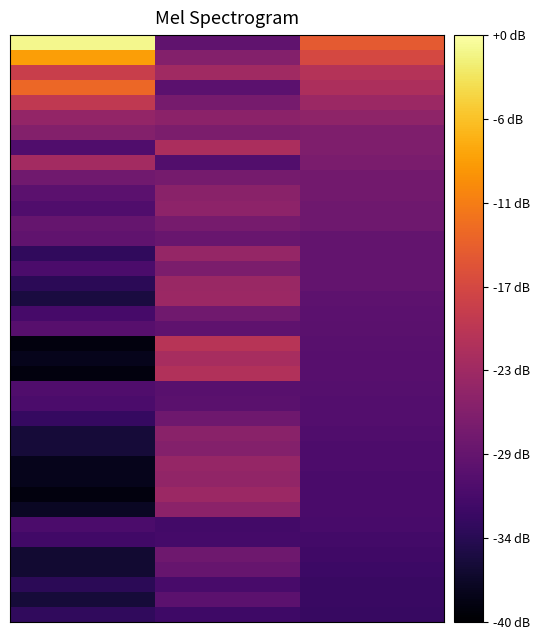

At how many categories does at least one series exceed 90?

1